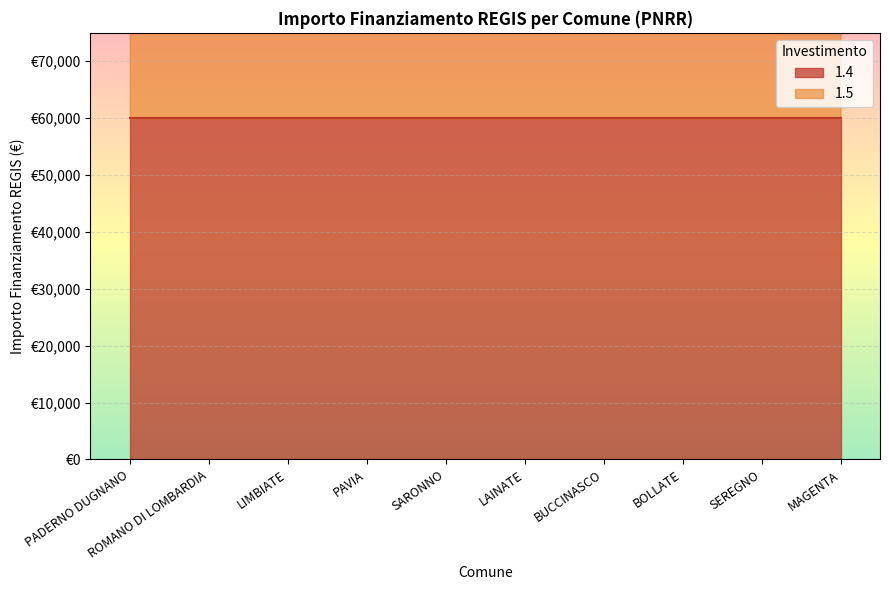

What is the label of the 4th point from the left?

PAVIA